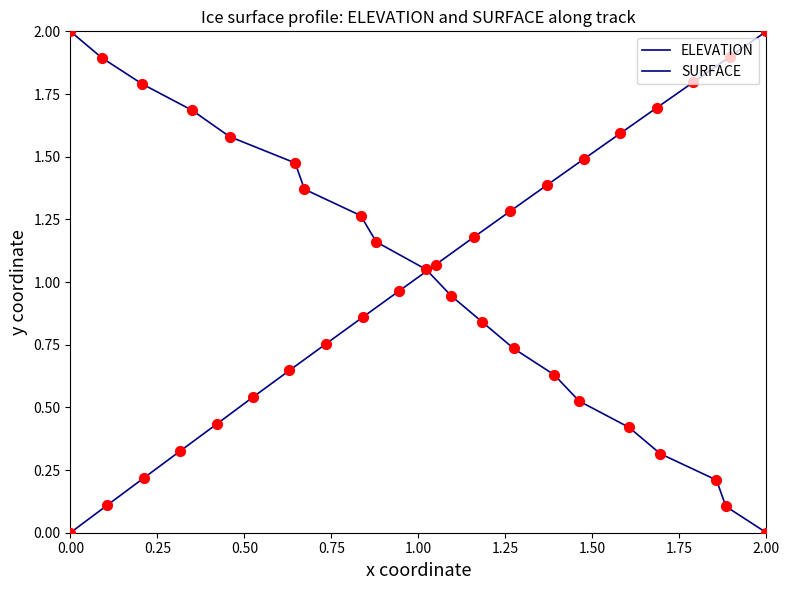

Which series reaches the maximum Y coordinate?

ELEVATION